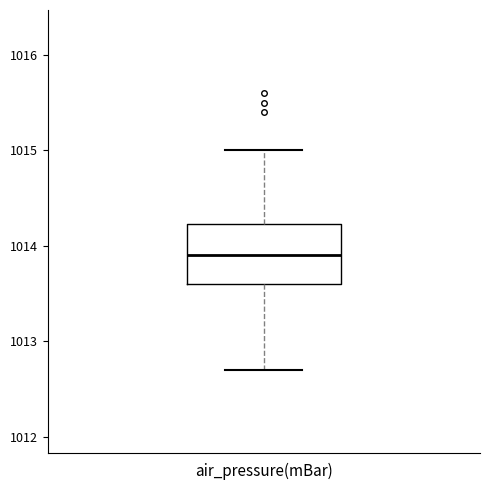

Where is the lower edge of the box for air_pressure(mBar) on the y-axis? The values are not printed on the chart, so give them approximately, as read against the axis.

1013.6